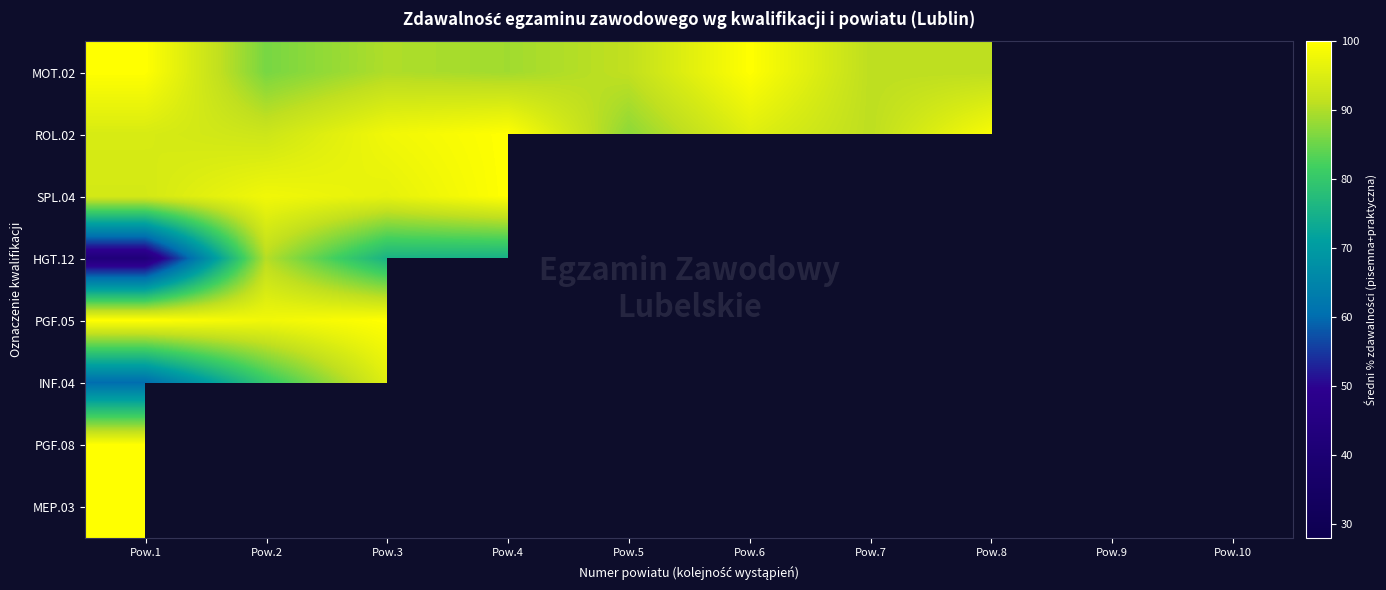

Which category has the highest value across all series?

Pow.1